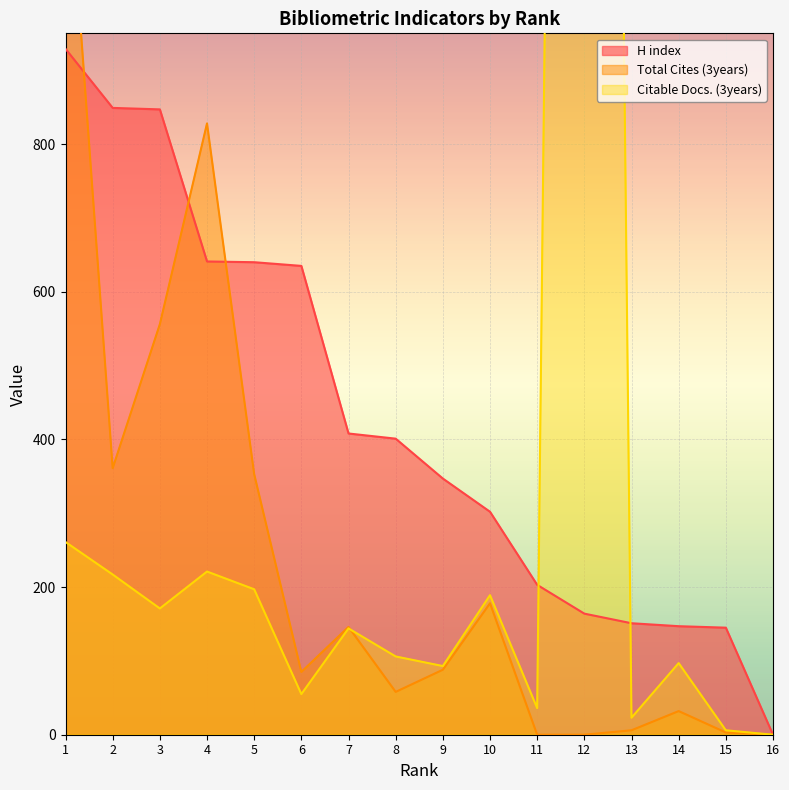

Reading left to right, transcribe all the data shown in this chart.

H index: 1=929	2=849	3=847	4=641	5=640	6=635	7=408	8=401	9=347	10=302	11=203	12=164	13=151	14=147	15=145	16=0
Total Cites (3years): 1=1240	2=361	3=556	4=828	5=353	6=85	7=146	8=58	9=88	10=178	11=0	12=0	13=6	14=32	15=3	16=0
Citable Docs. (3years): 1=261	2=217	3=171	4=221	5=197	6=55	7=144	8=106	9=93	10=189	11=36	12=5778	13=23	14=97	15=6	16=0